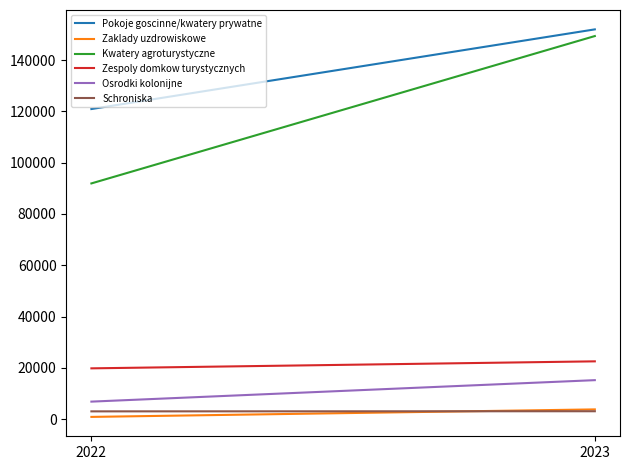

Reading left to right, extract all data points from this chart.

Pokoje goscinne/kwatery prywatne: 120952	152030
Zaklady uzdrowiskowe: 838	3768
Kwatery agroturystyczne: 91932	149424
Zespoly domkow turystycznych: 19782	22513
Osrodki kolonijne: 6800	15175
Schroniska: 3000	3045